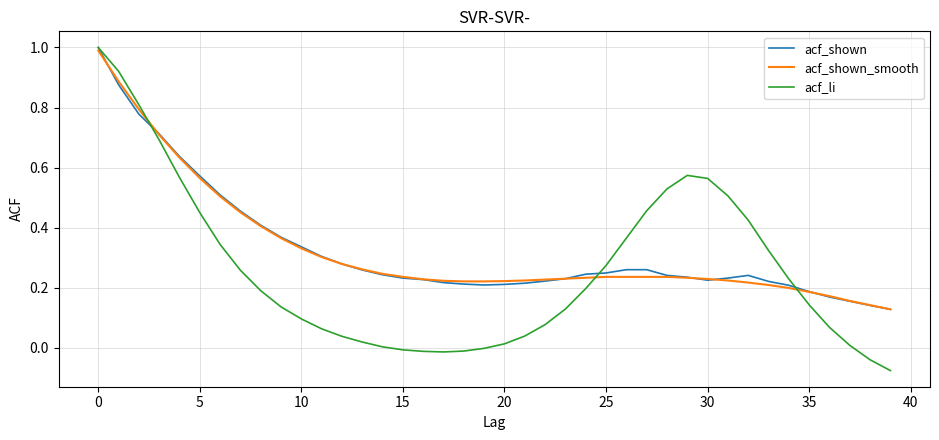

What is the greatest value displayed?

1.0